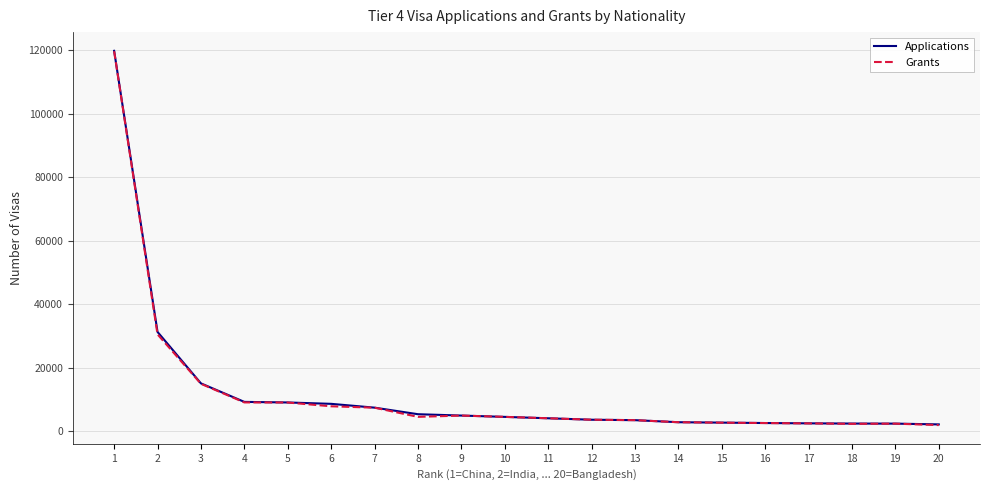

The value of Grants at 6 is 7904. True or false?

True